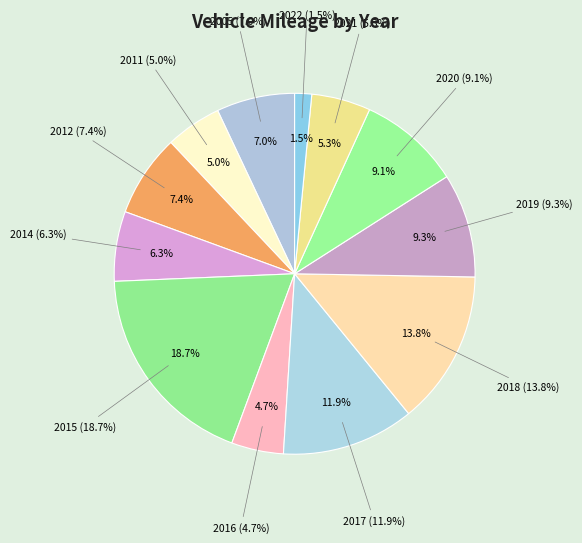

Does 2012 account for over 50% of the chart?

No